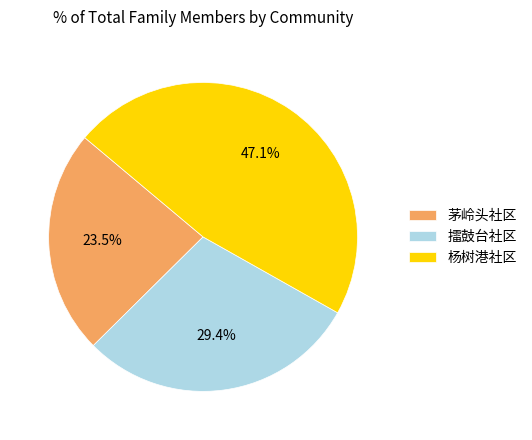

Which slice is the smallest?

茅岭头社区